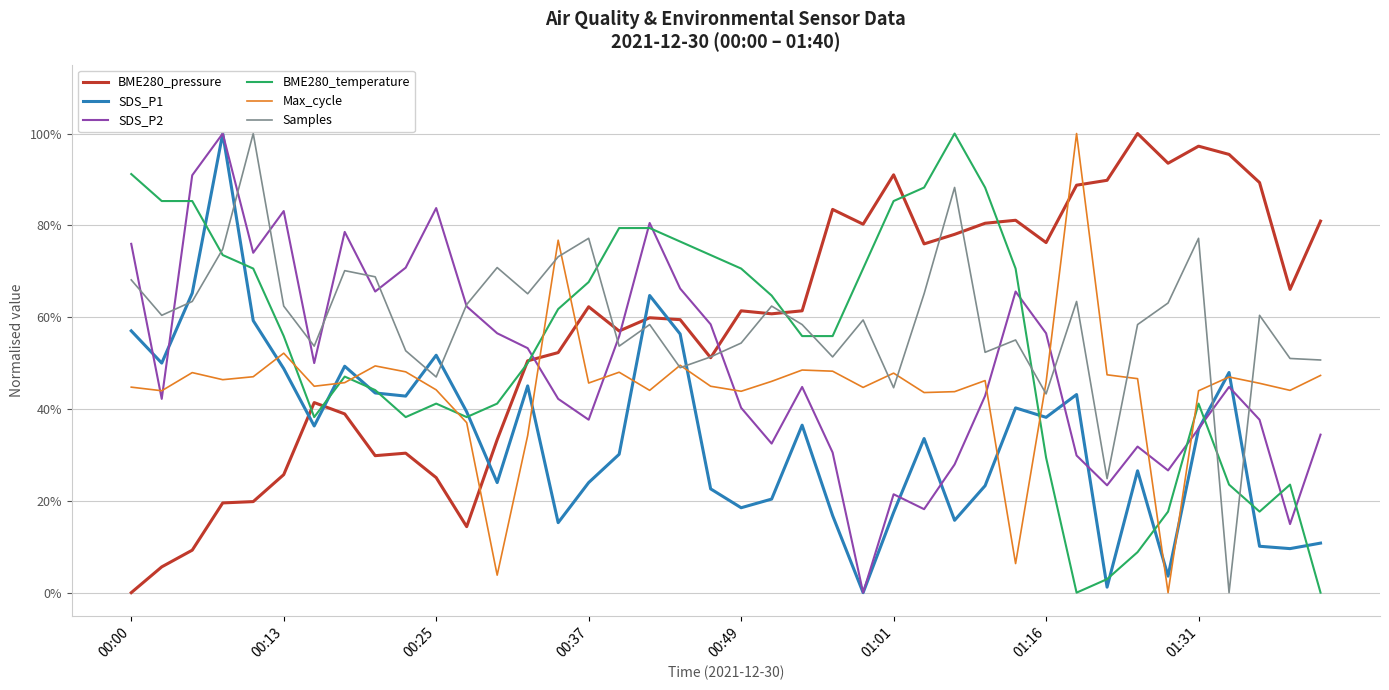

What are all the series names shown in the legend?

BME280_pressure, SDS_P1, SDS_P2, BME280_temperature, Max_cycle, Samples